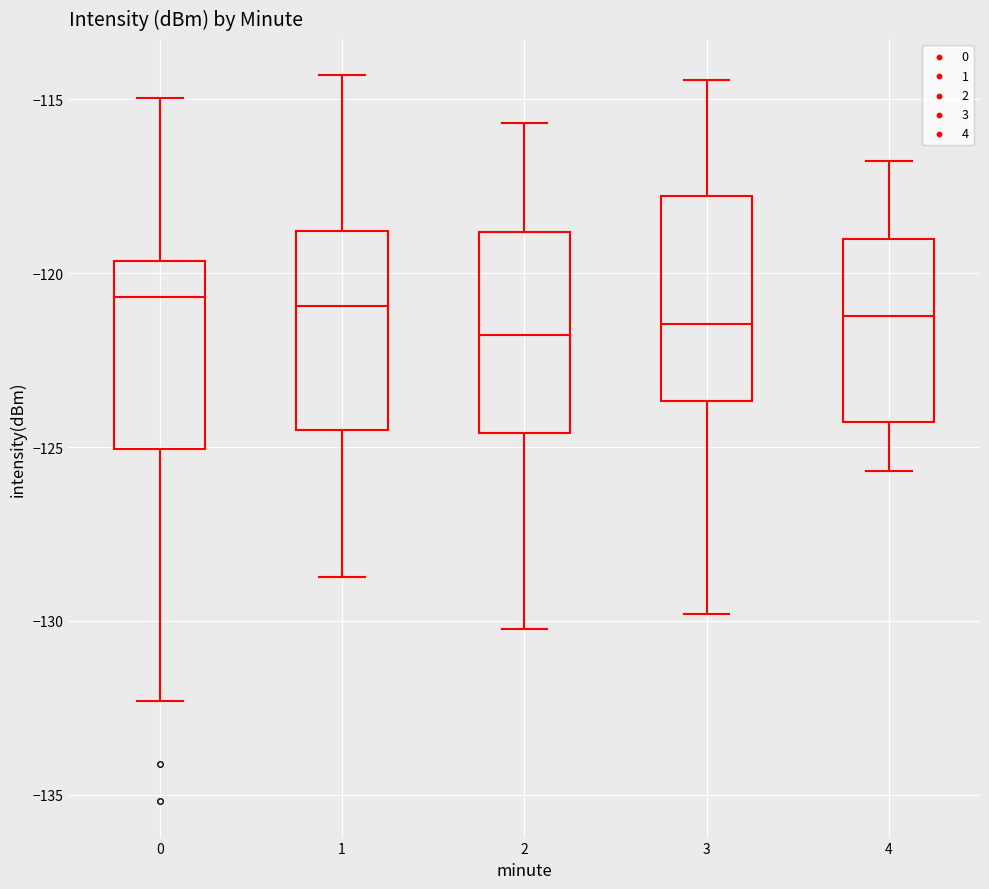

Reading left to right, transcribe this box plot: for each box, give where its median line is, the range the box spans, and where its two whiskers end, as read against the y-axis. The values are not printed on the chart, so give them approximately, as read against the axis.

0: median -120.5, box -125.0 to -119.5, whiskers -132.5 to -115.0
1: median -121.0, box -124.5 to -119.0, whiskers -128.5 to -114.5
2: median -122.0, box -124.5 to -119.0, whiskers -130.0 to -115.5
3: median -121.5, box -123.5 to -118.0, whiskers -130.0 to -114.5
4: median -121.0, box -124.5 to -119.0, whiskers -125.5 to -117.0